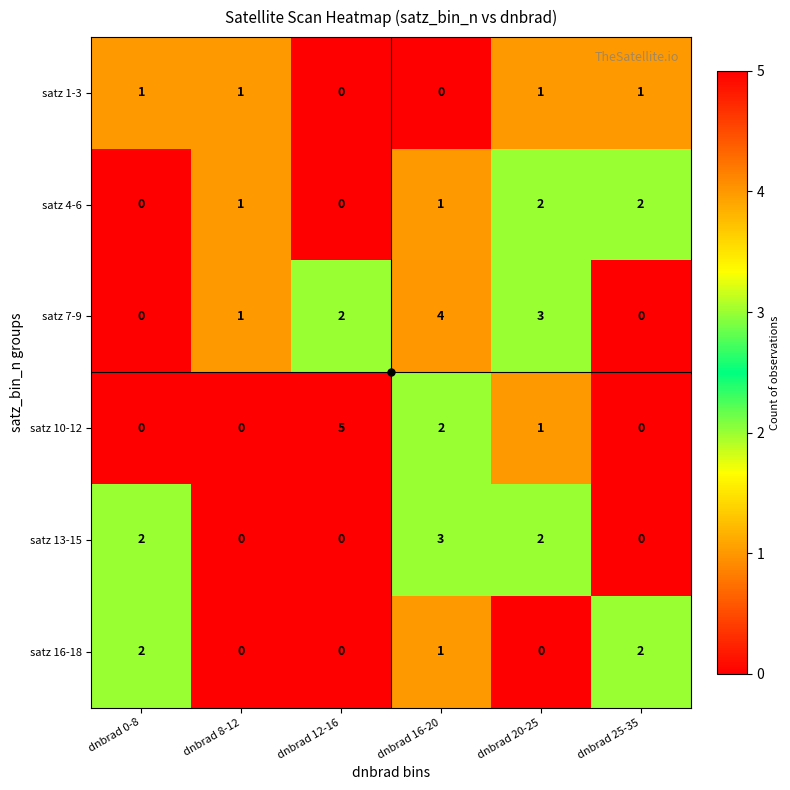

Count the number of data series in this chart.

6